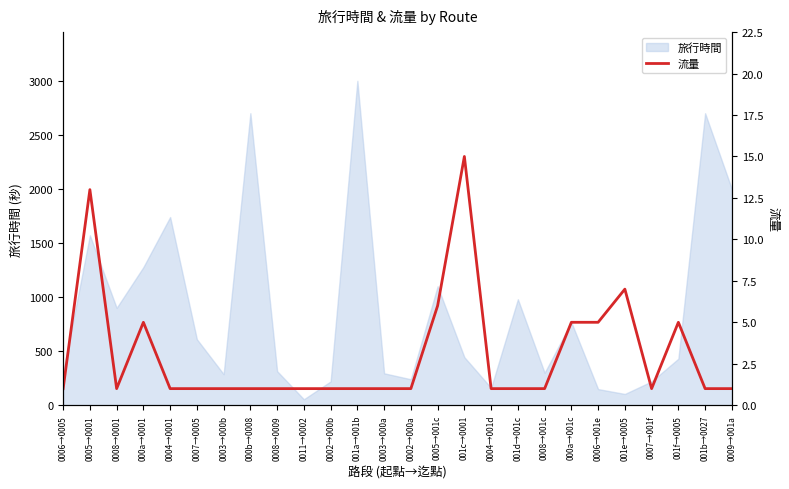

At which label is the value closest to 8?

001e→0005